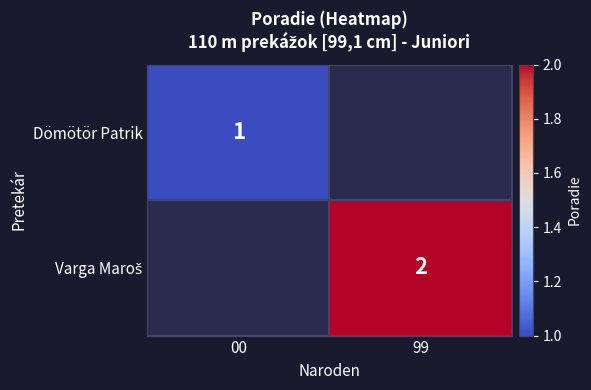

True or false: Dömötör Patrik has a value of 1 at 00.

True